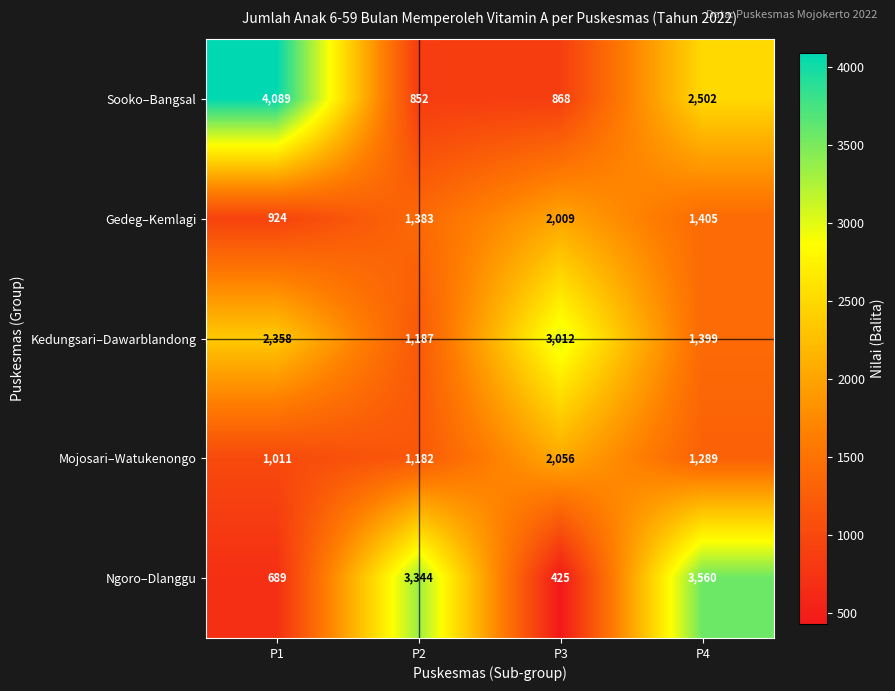

The value of Gedeg–Kemlagi at P1 is 924. True or false?

True